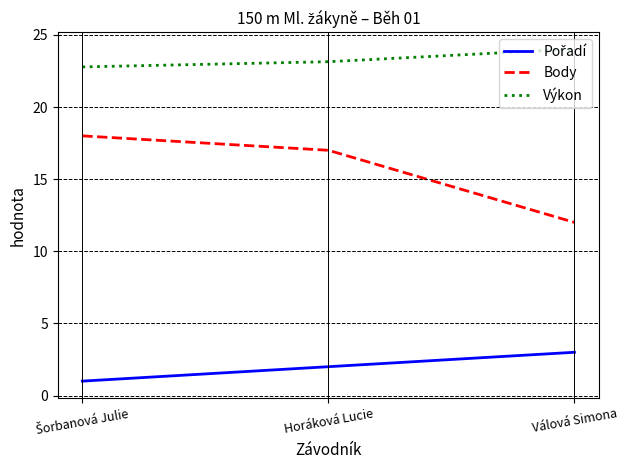

What position from the left is Horáková Lucie?

2